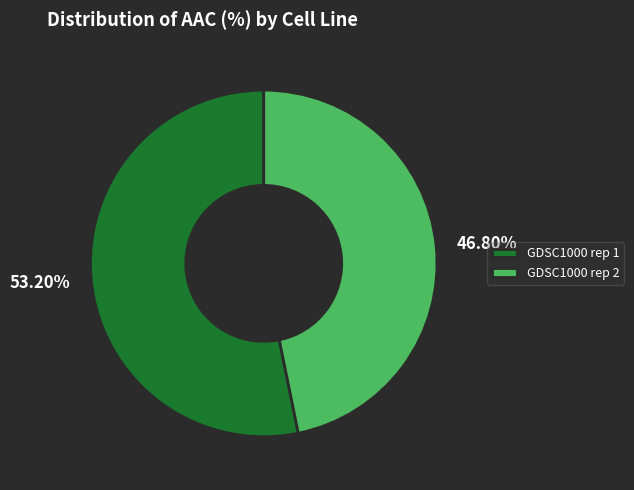

To the nearest percent, what is the combined percentage of GDSC1000 rep 1 and GDSC1000 rep 2?

100%